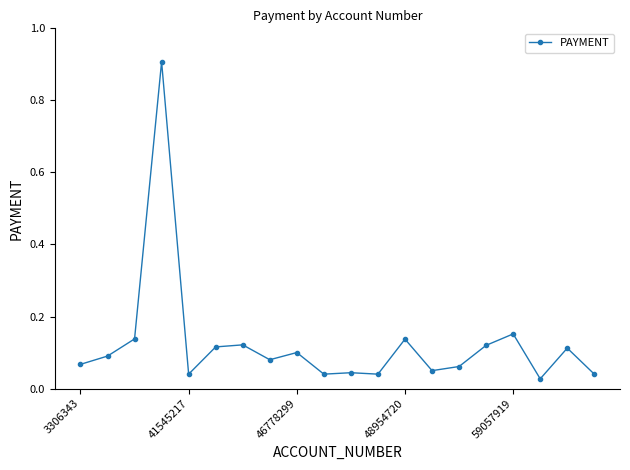

What is the difference between the maximum and minimum values?

0.9